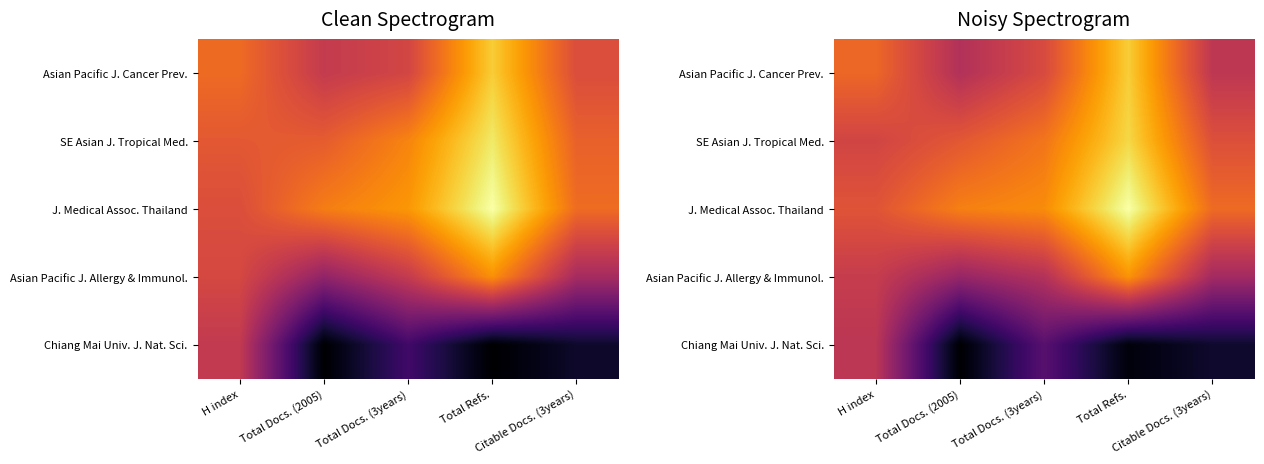

Count the number of categories in the chart.

5